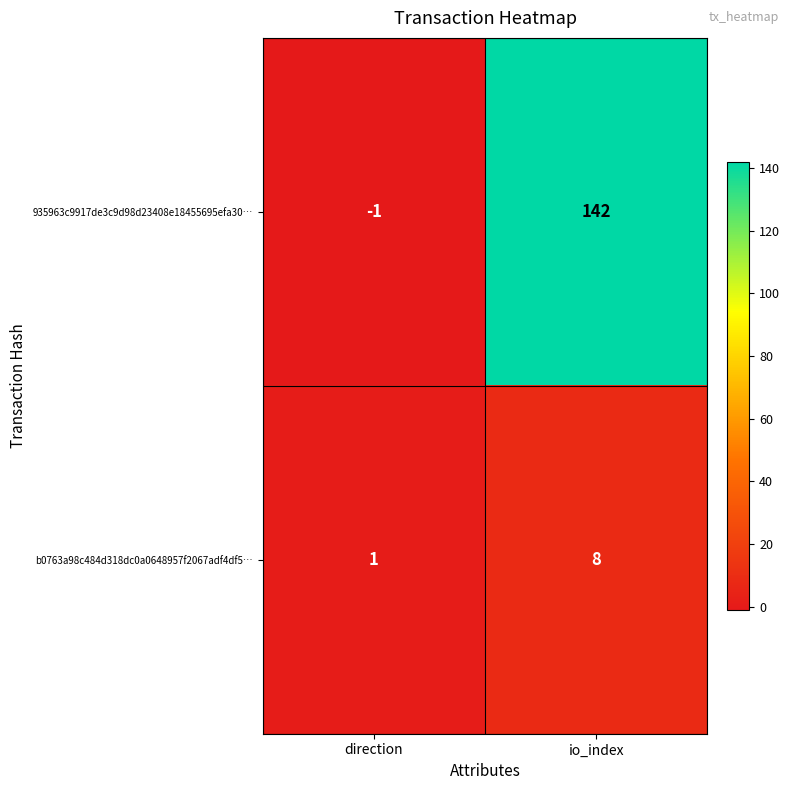

What is the difference between the highest and lowest values at direction?

2